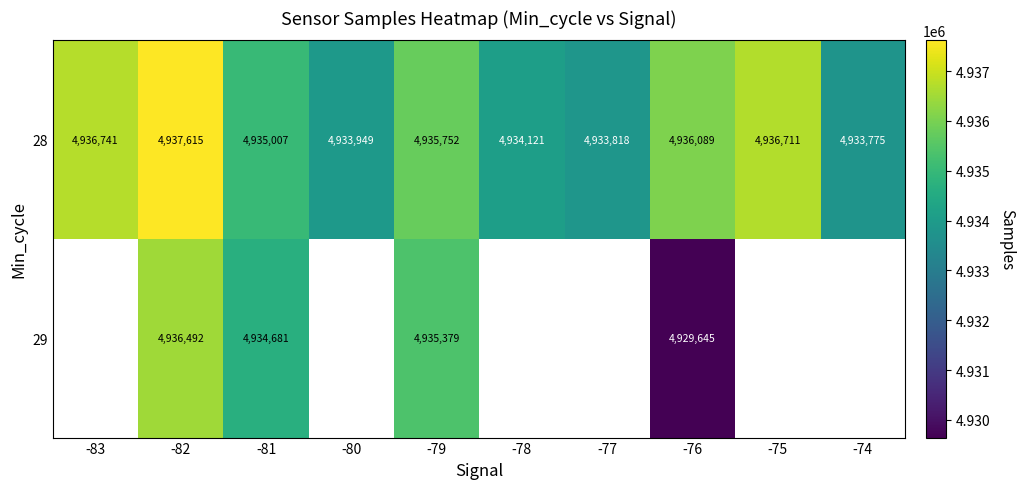

Which has a higher value, -74 or -81?

-81